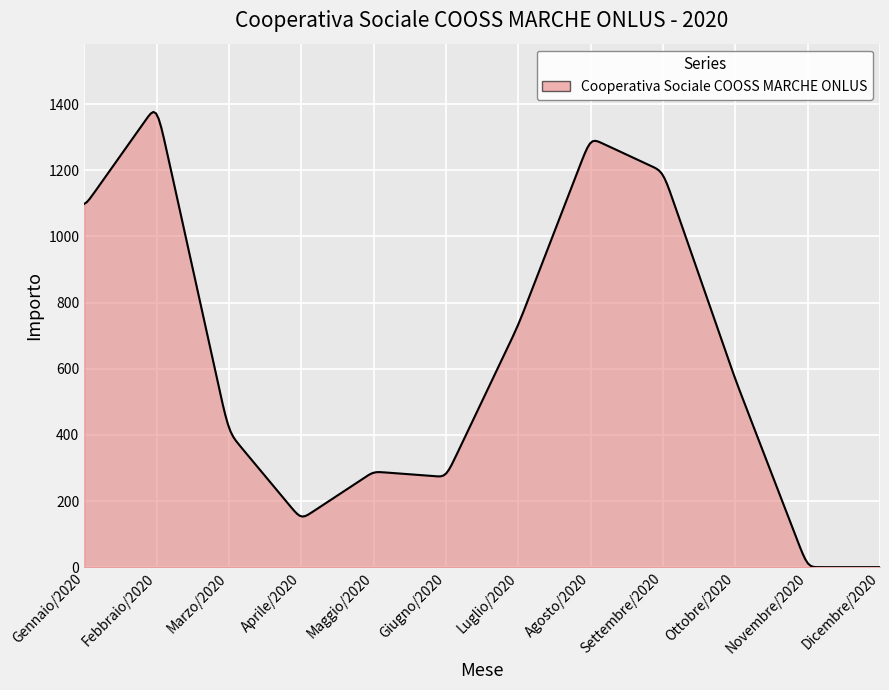

How many categories are shown in the chart?

300